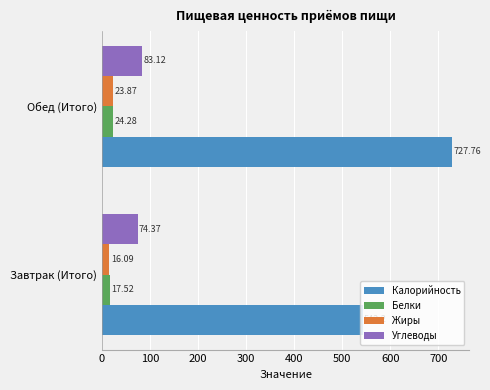

What is the spread (max minus min) of values at Обед (Итого)?

703.9